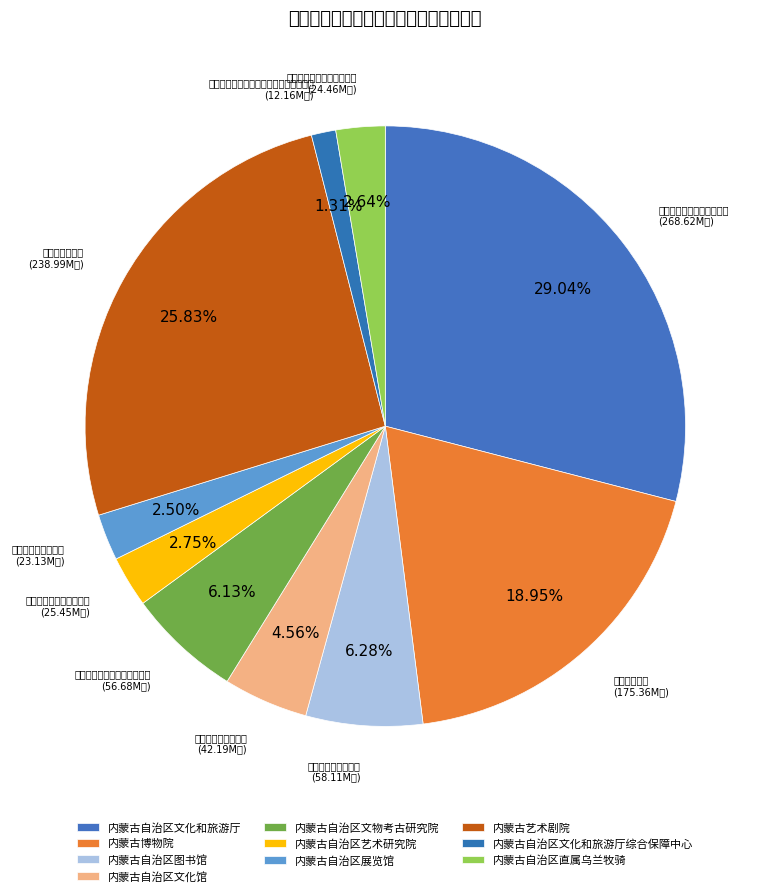

Rank the categories by value from lowest to highest.

内蒙古自治区文化和旅游厅综合保障中心, 内蒙古自治区展览馆, 内蒙古自治区直属乌兰牧骑, 内蒙古自治区艺术研究院, 内蒙古自治区文化馆, 内蒙古自治区文物考古研究院, 内蒙古自治区图书馆, 内蒙古博物院, 内蒙古艺术剧院, 内蒙古自治区文化和旅游厅